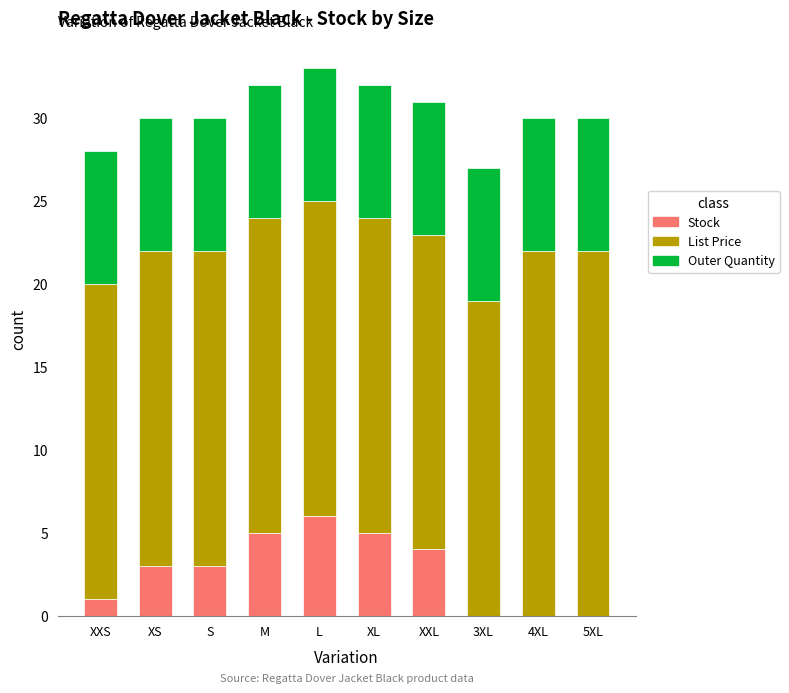

Is it true that Stock equals 6.0 at L?

True